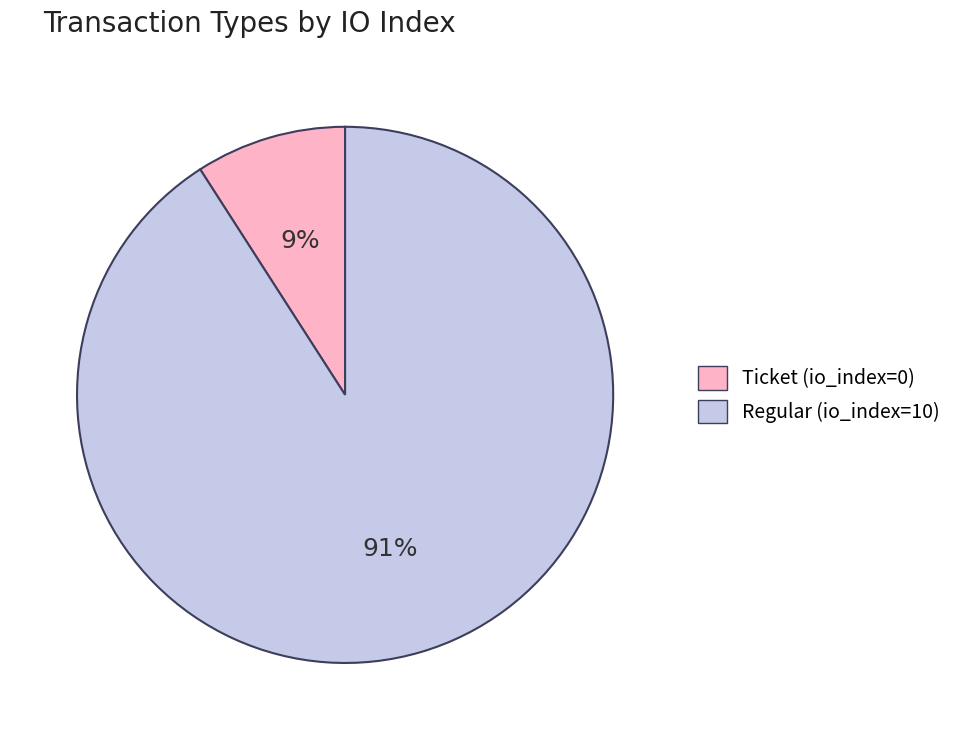

What is the majority slice?

Regular (io_index=10)